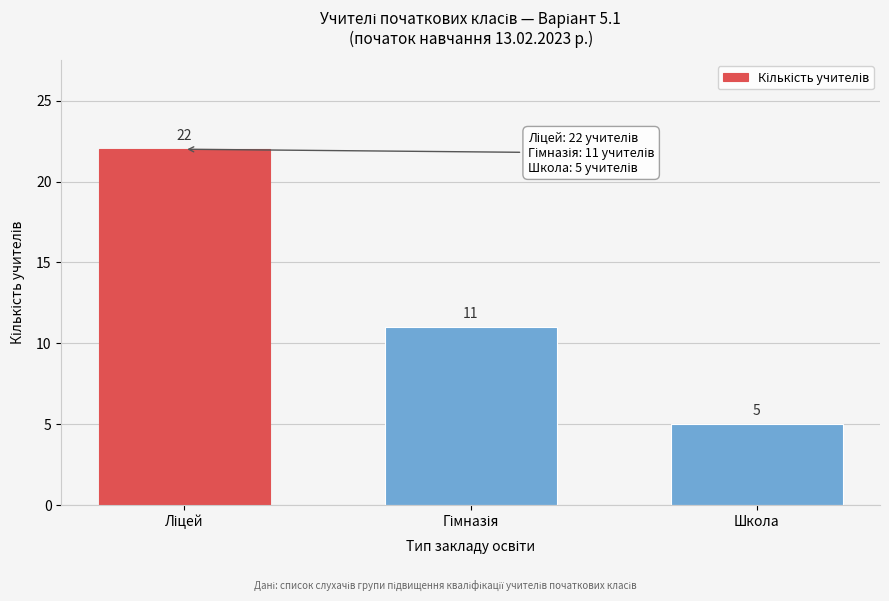

Reading left to right, list all the values displayed in this chart.

22	11	5